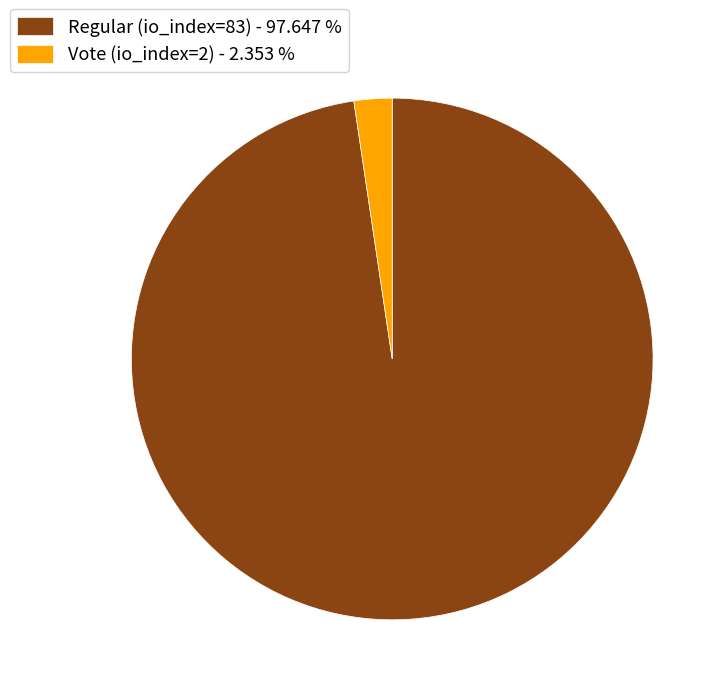

Which category has the biggest portion of the pie?

Regular (io_index=83)